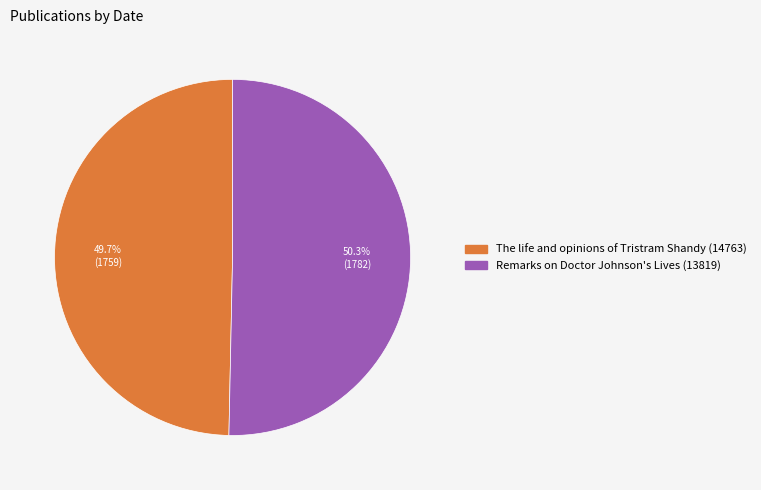

Which category accounts for the majority?

Remarks on Doctor Johnson's Lives (13819)